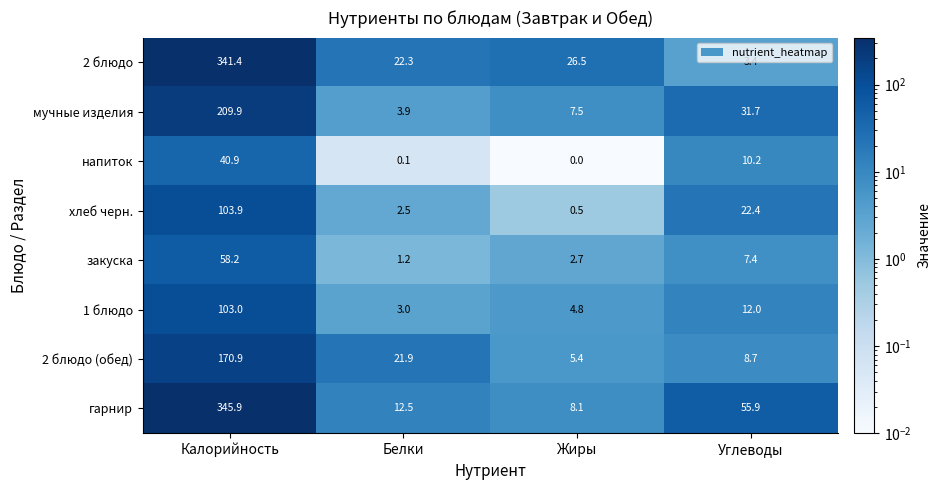

At which label does гарнир reach its minimum?

Жиры